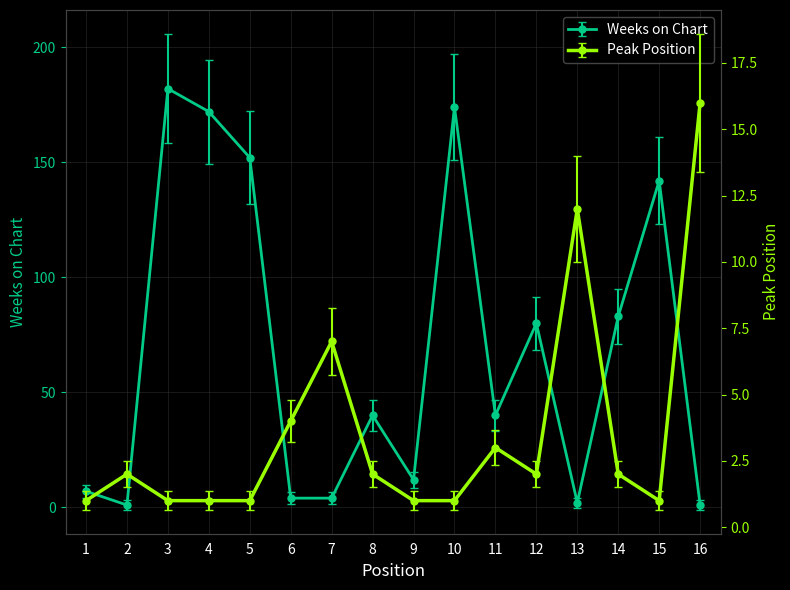

Read the Weeks on Chart value at 13.

2.0